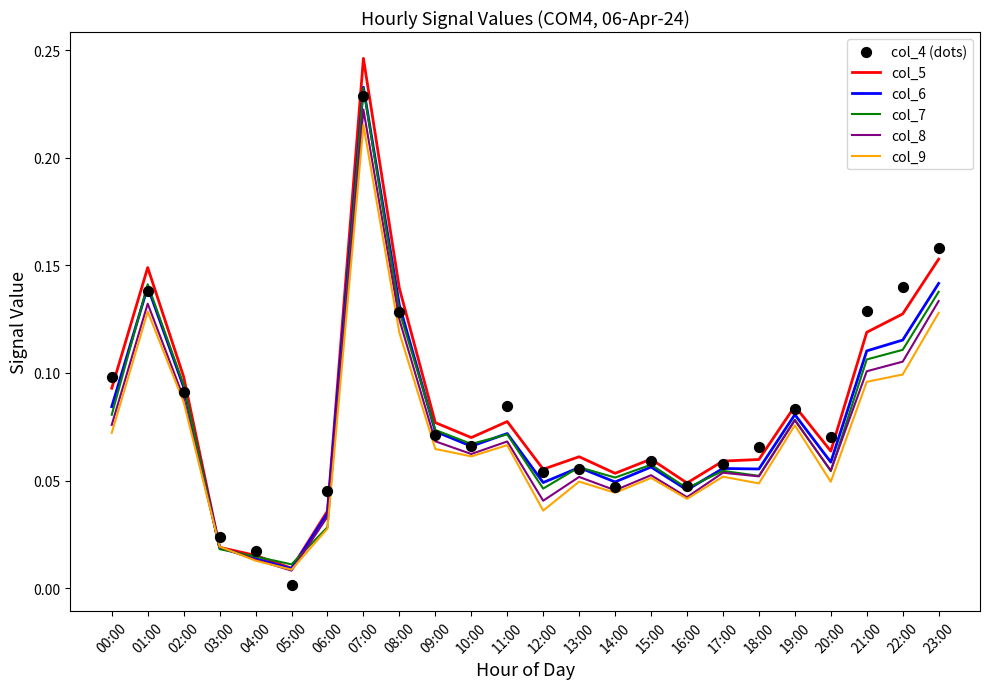

What are all the series names shown in the legend?

col_5, col_6, col_7, col_8, col_9, col_4 (dots)